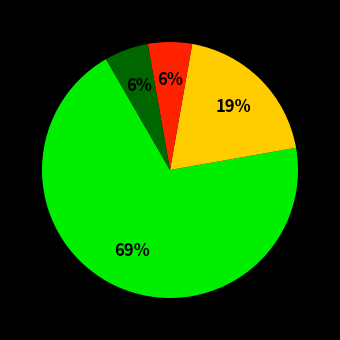

Is there a majority slice in this chart?

Yes